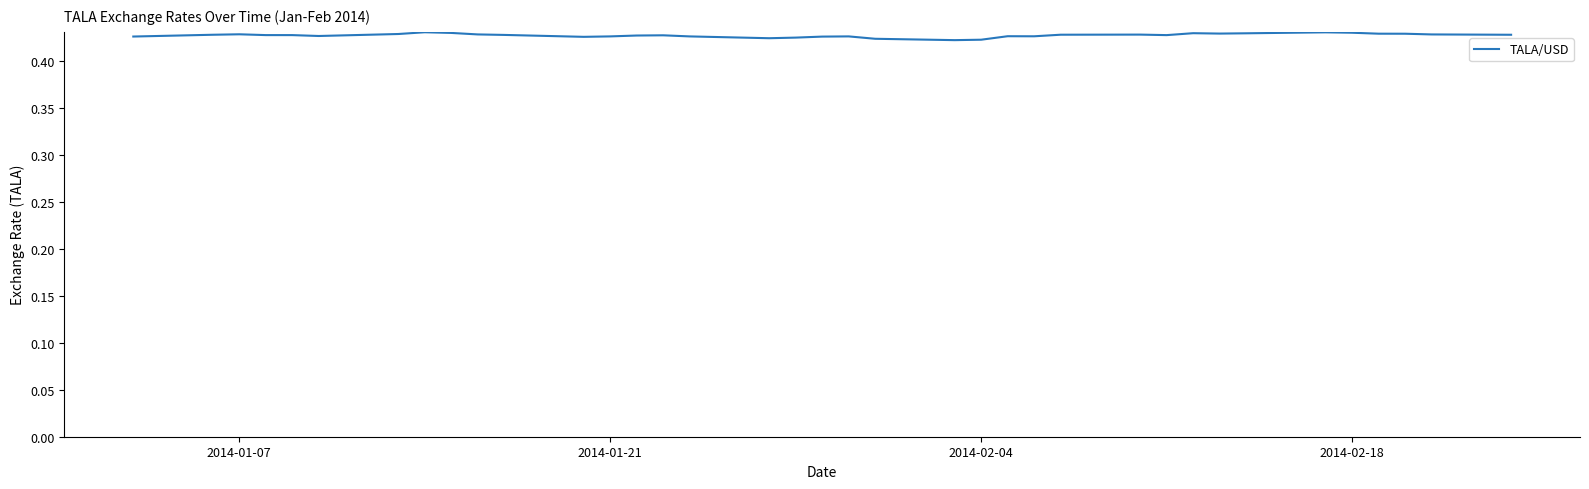

How many lines are shown in the chart?

1